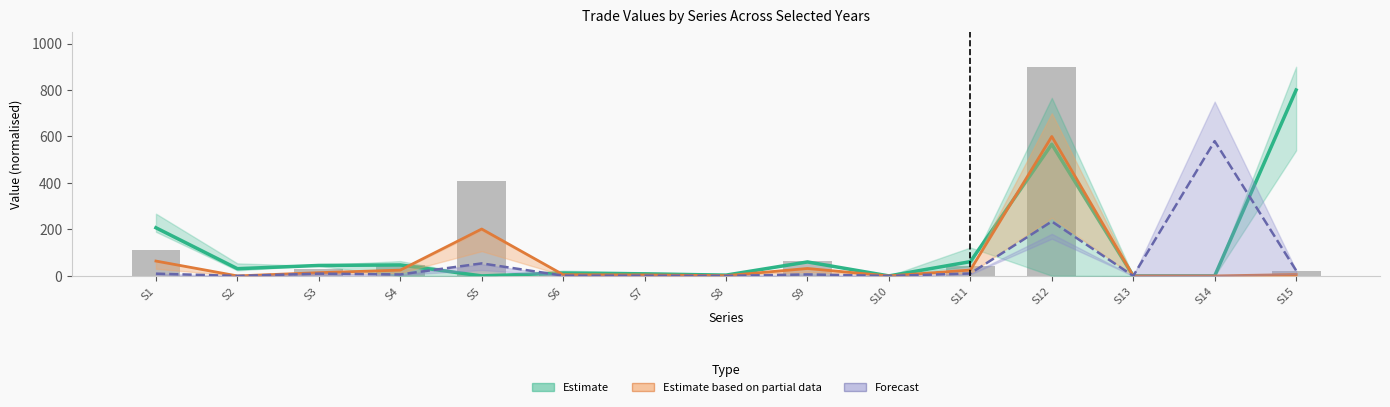

At which category is the sum across all series the highest?

S12